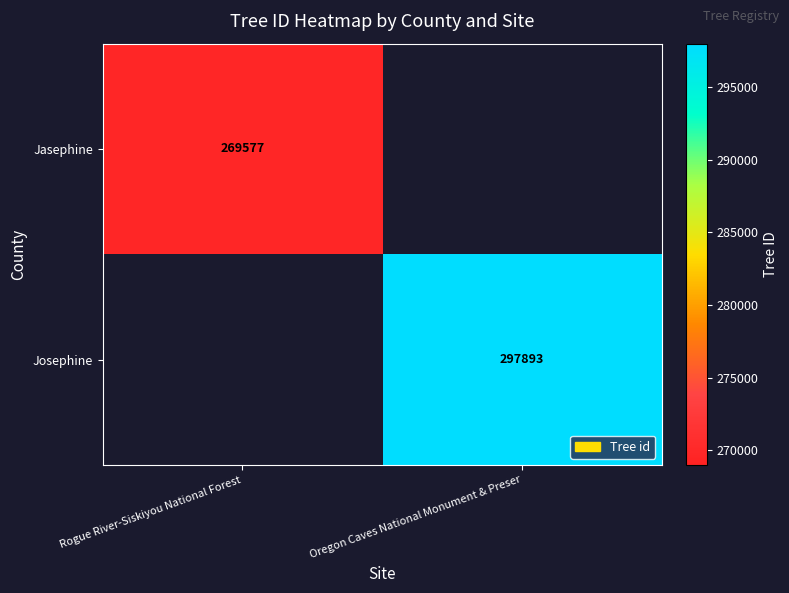

True or false: Josephine has a value of 297893 at Oregon Caves National Monument & Preser.

True